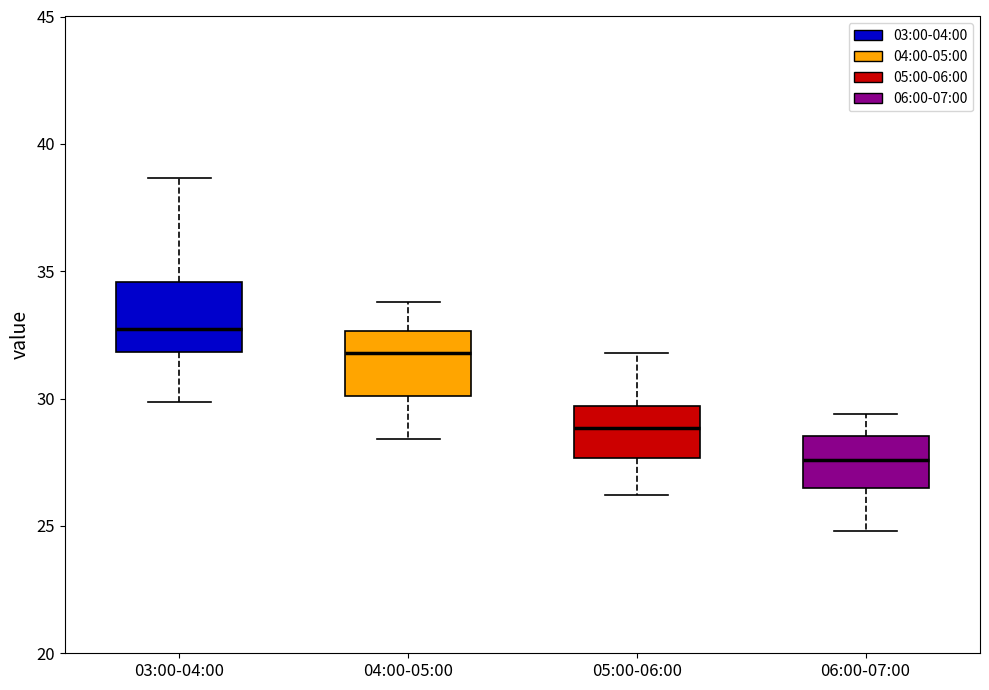

Reading left to right, transcribe this box plot: for each box, give where its median line is, the range the box spans, and where its two whiskers end, as read against the y-axis. The values are not printed on the chart, so give them approximately, as read against the axis.

03:00-04:00: median 32.5, box 32.0 to 34.5, whiskers 30.0 to 38.5
04:00-05:00: median 32.0, box 30.0 to 32.5, whiskers 28.5 to 34.0
05:00-06:00: median 29.0, box 27.5 to 29.5, whiskers 26.0 to 32.0
06:00-07:00: median 27.5, box 26.5 to 28.5, whiskers 25.0 to 29.5